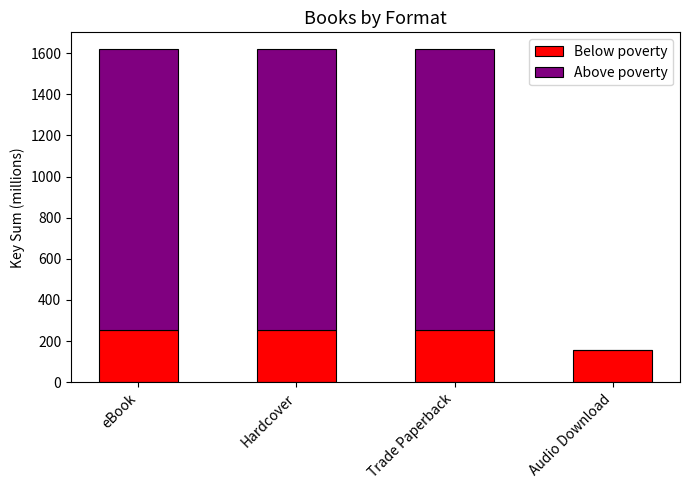

What is the total value across all series at Hardcover?

1620.8